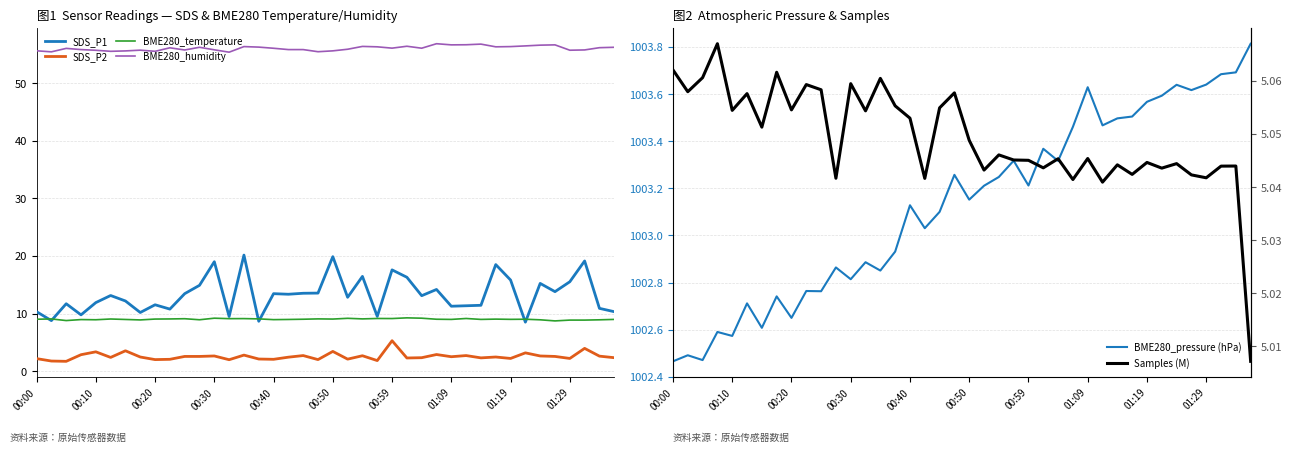

True or false: SDS_P1 has a value of 13.4 at 10.

True